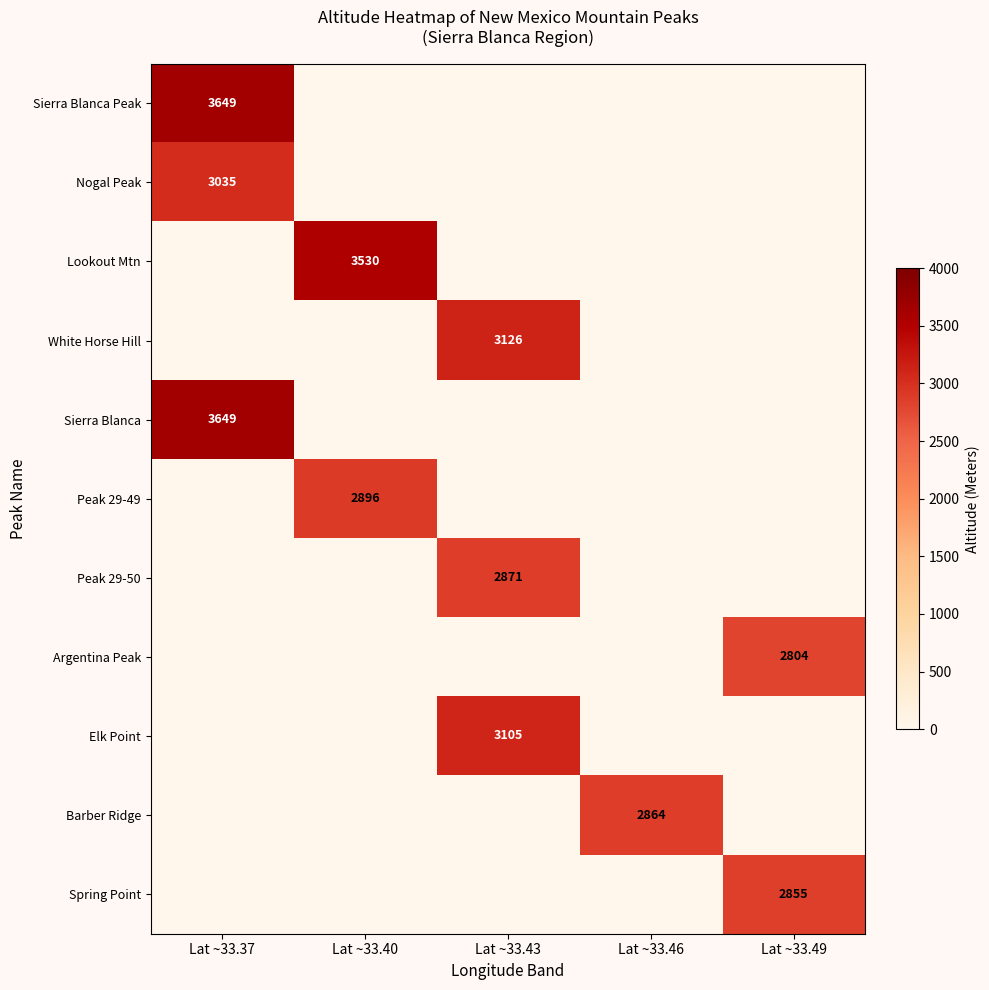

True or false: Peak 29-49 has a value of 1903 at Lat ~33.40.

False